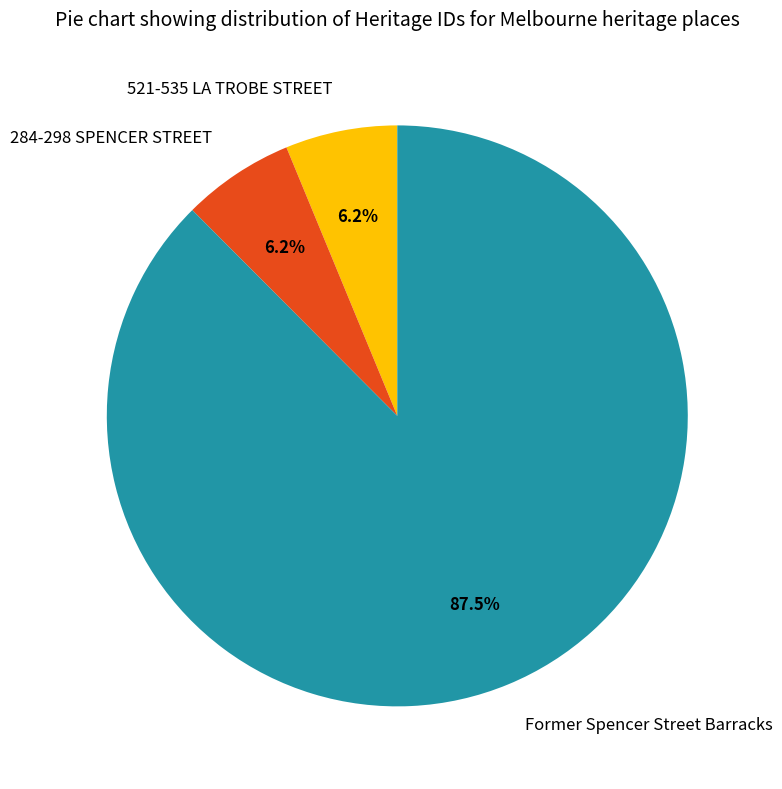

The Former Spencer Street Barracks slice represents 80% of the pie. True or false?

False